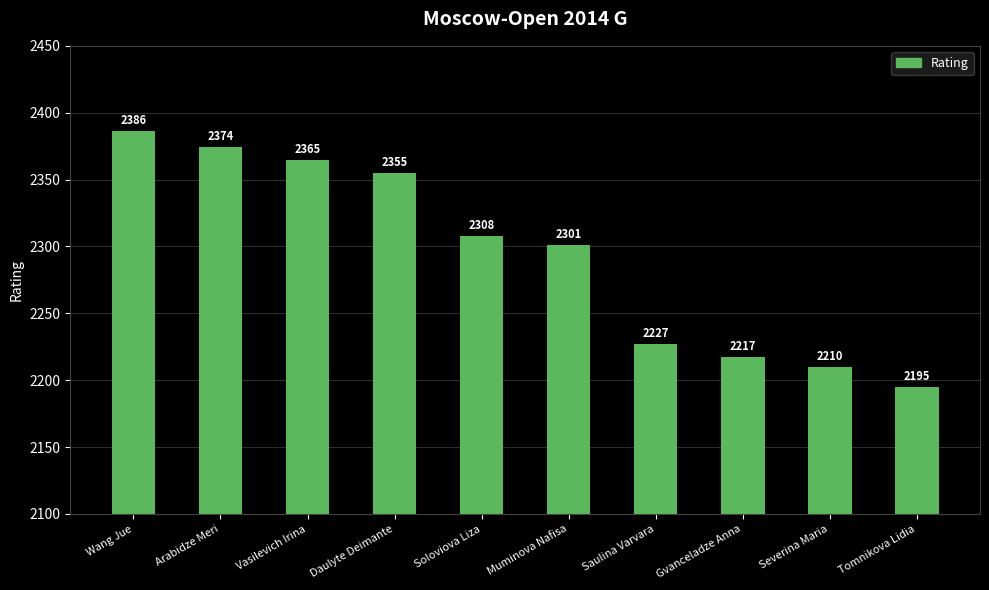

List the labels in order of value, largest first.

Wang Jue, Arabidze Meri, Vasilevich Irina, Daulyte Deimante, Soloviova Liza, Muminova Nafisa, Saulina Varvara, Gvanceladze Anna, Severina Maria, Tomnikova Lidia